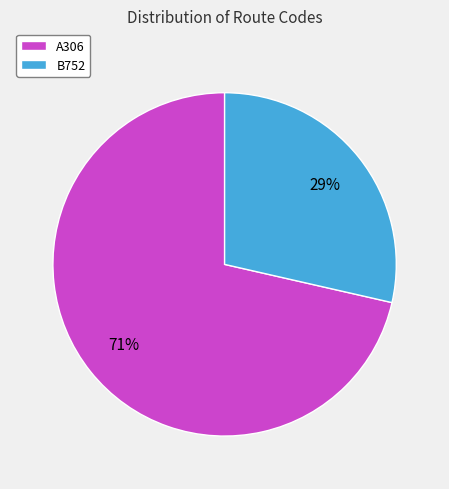

True or false: B752 accounts for 43% of the total.

False